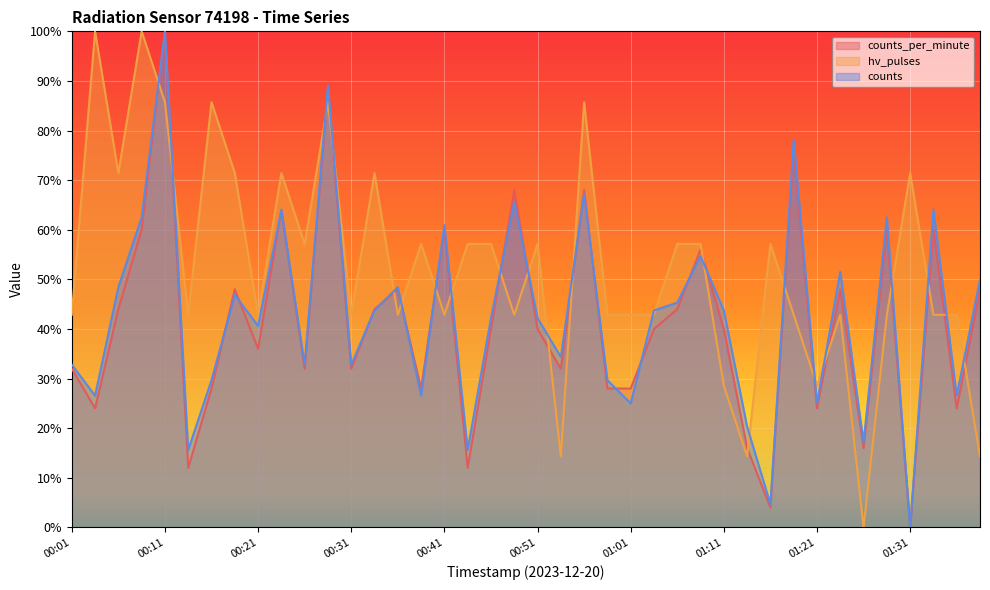

At which label is hv_pulses closest to 50?

00:26